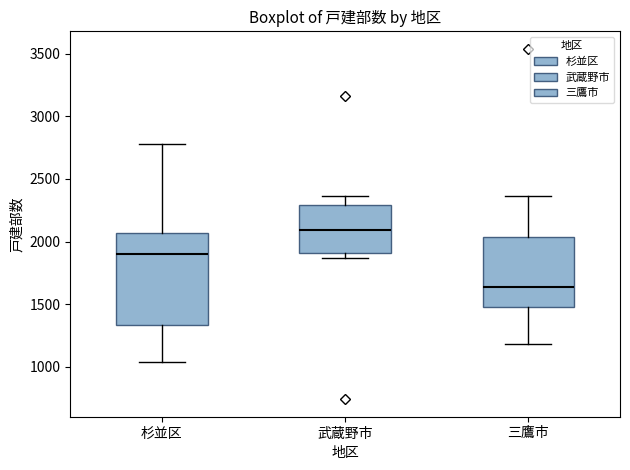

Reading left to right, read every box against the y-axis: the position of its median line, the range the box covers, and the ends of its whiskers. The values are not printed on the chart, so give them approximately, as read against the axis.

杉並区: median 1900, box 1350 to 2050, whiskers 1050 to 2800
武蔵野市: median 2100, box 1900 to 2300, whiskers 1850 to 2350
三鷹市: median 1650, box 1500 to 2050, whiskers 1200 to 2350